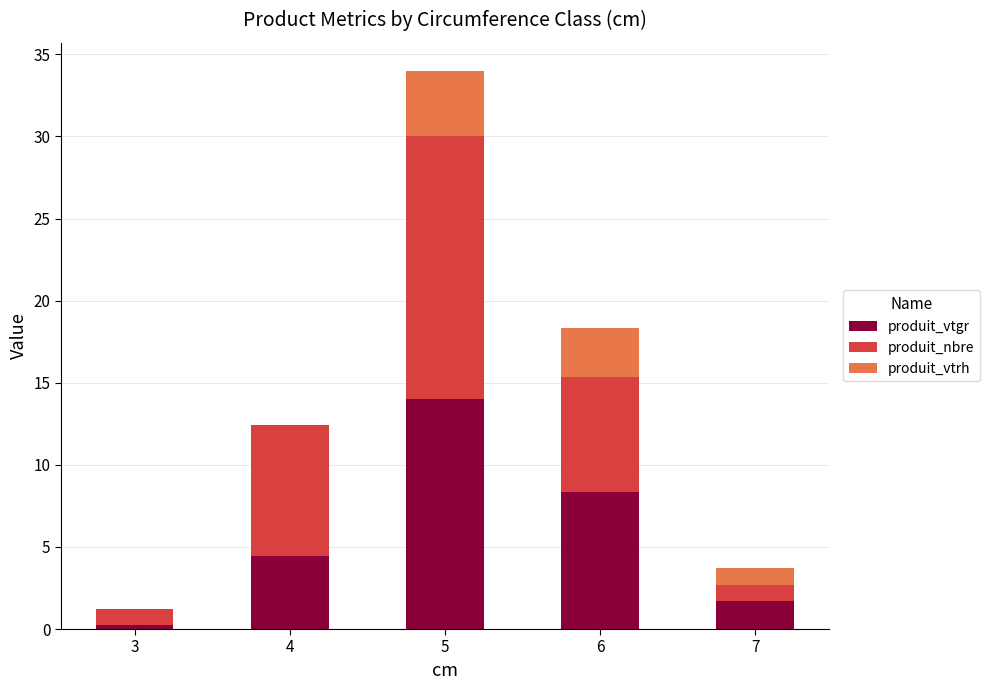

Is it true that produit_vtgr equals 1.7 at 7?

True